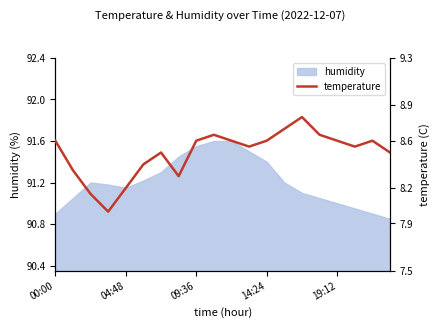

The value at 14:24 is 8.6. True or false?

True